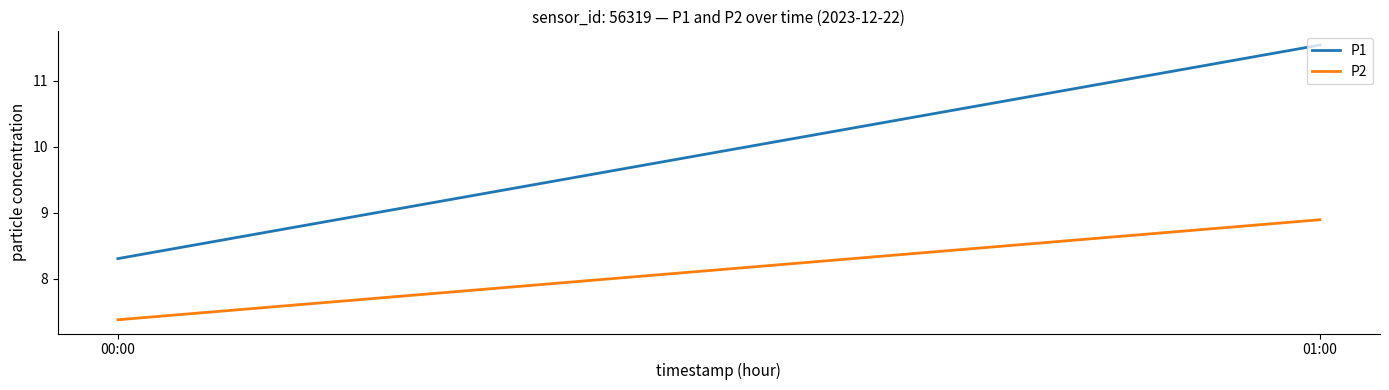

Reading right to left, what are all the values shown in this chart?

P1: 11.5	8.3
P2: 8.9	7.4